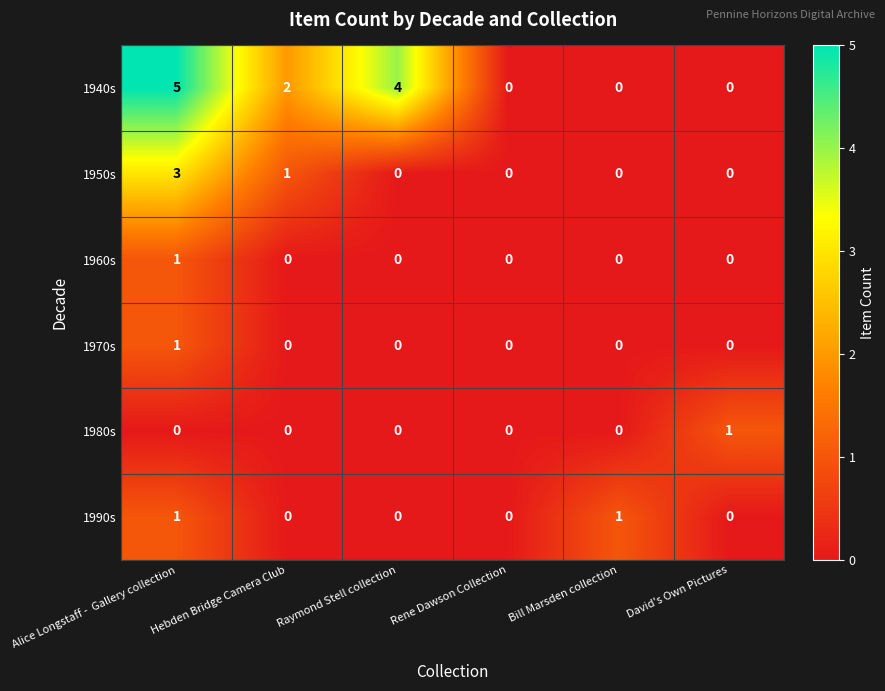

Is it true that 1980s equals 1 at David's Own Pictures?

True